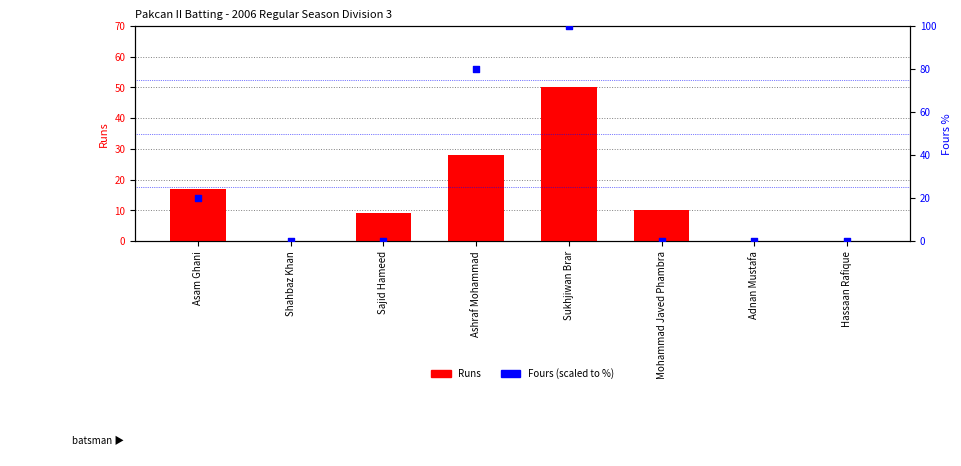

Which series reaches the maximum Y coordinate?

Fours (scaled)